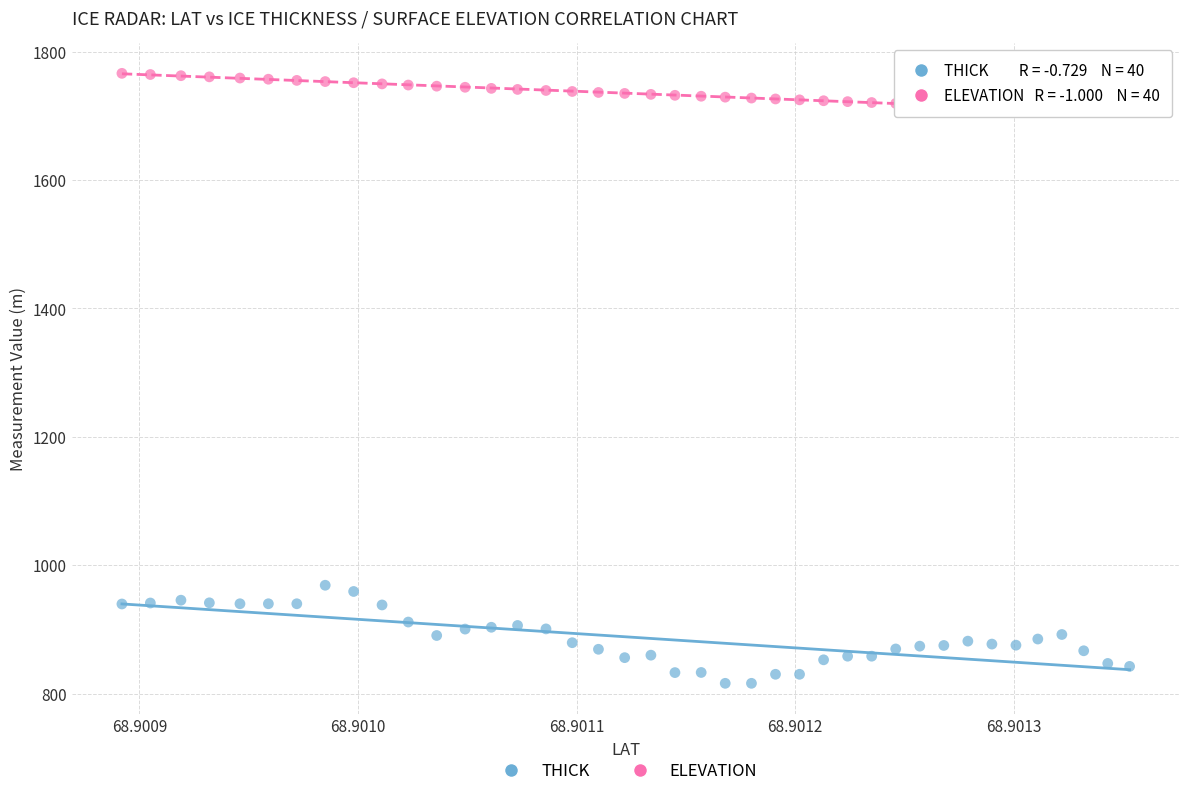

Which series contains the highest Y value?

ELEVATION